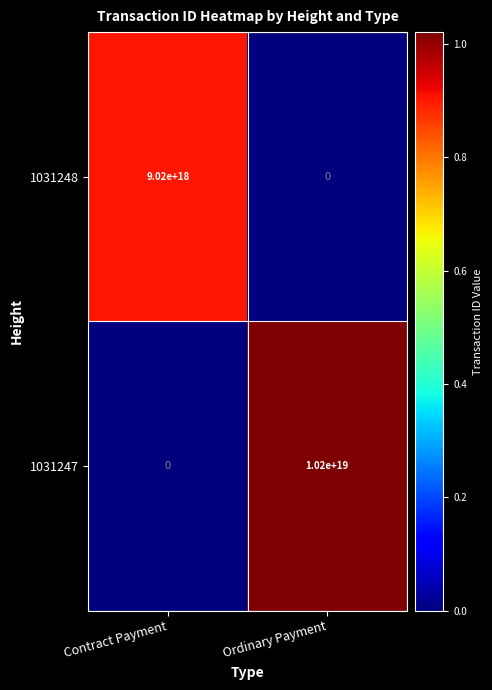

Count the number of categories in the chart.

2